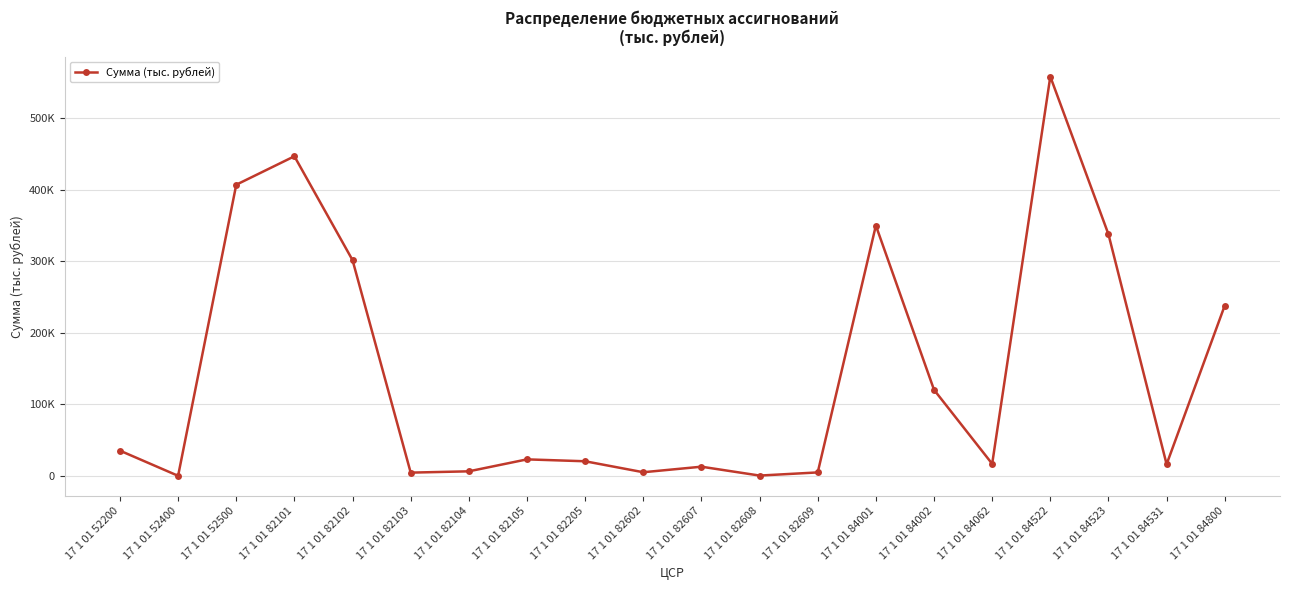

Is this an area chart (filled region under the line)?

No